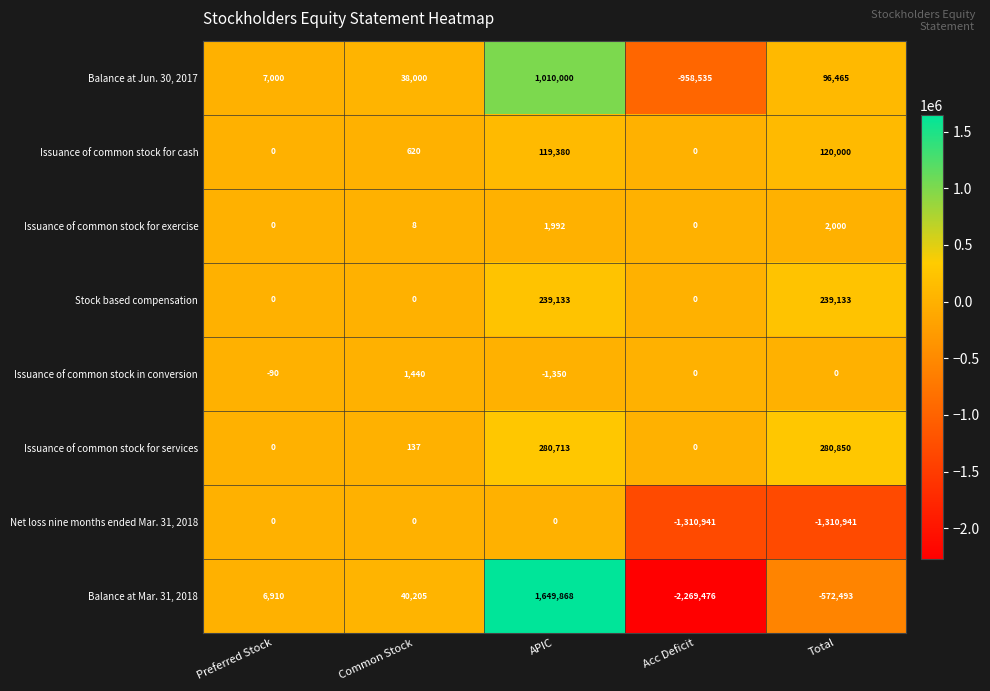

True or false: Issuance of common stock for exercise has a value of 0 at Preferred Stock.

True